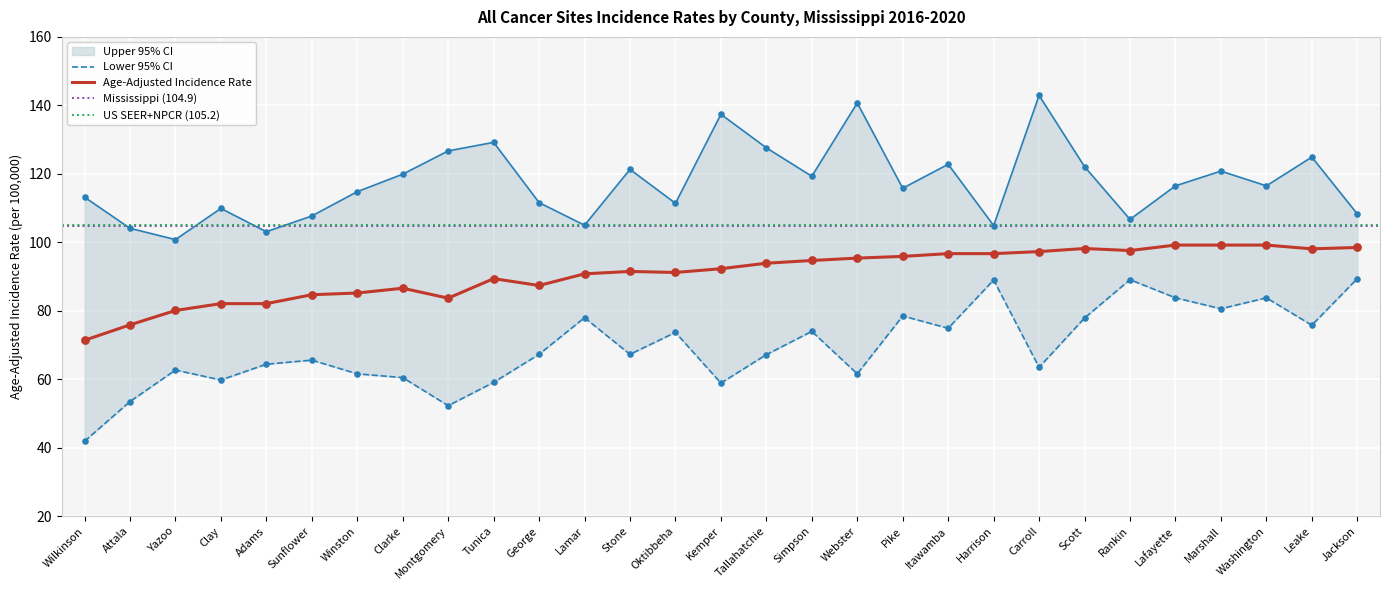

What is the total value across all series at Pike?

290.2